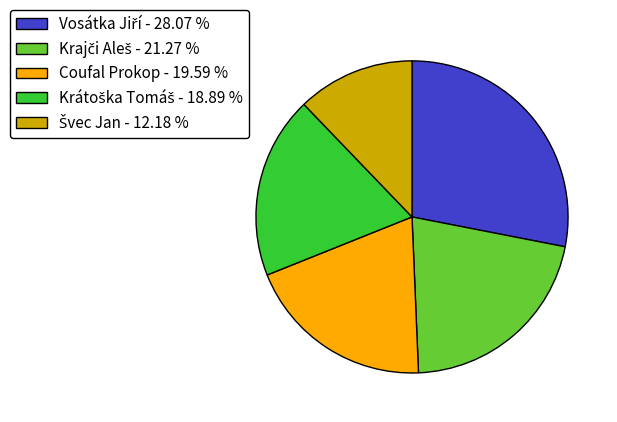

Is there any slice that represents more than half of the pie?

No